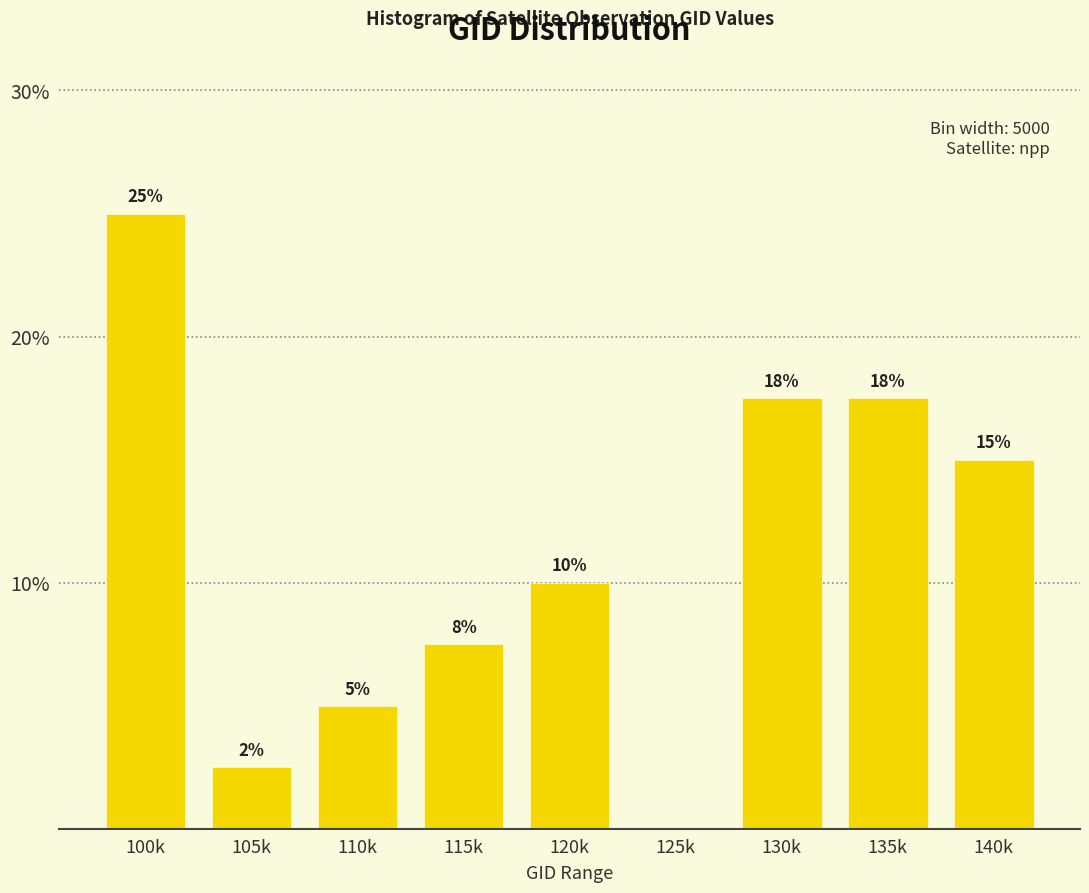

What is the approximate value at 115k?

7.5